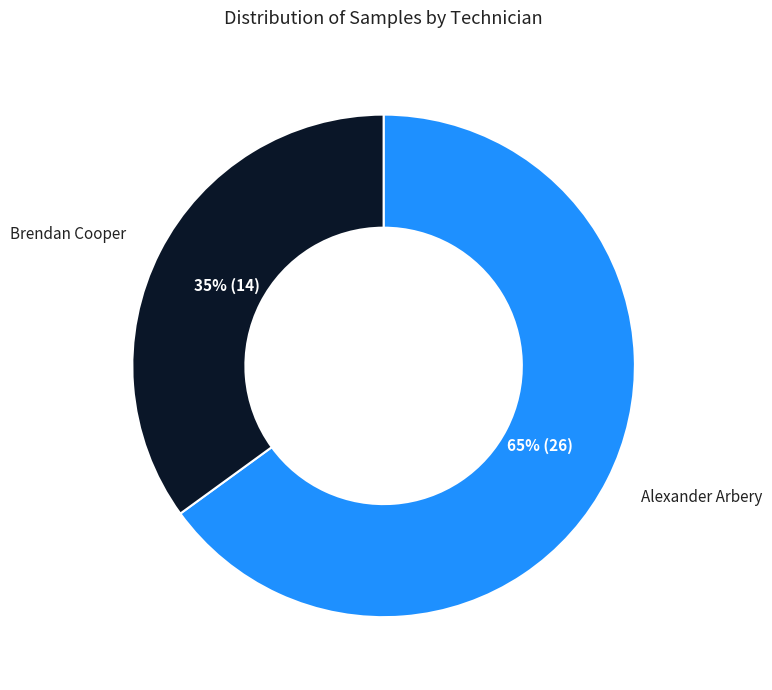

To the nearest percent, what is the average slice percentage?

50%